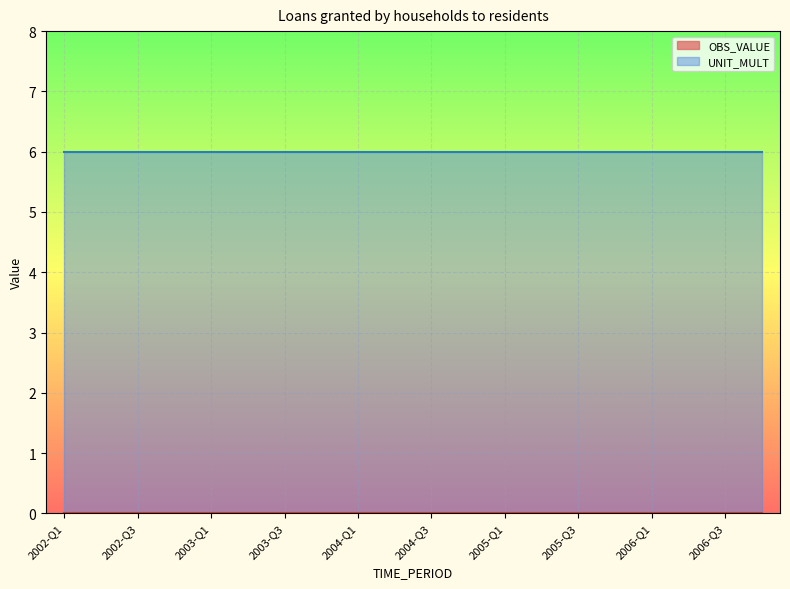

At which category is the sum across all series the highest?

2002-Q1